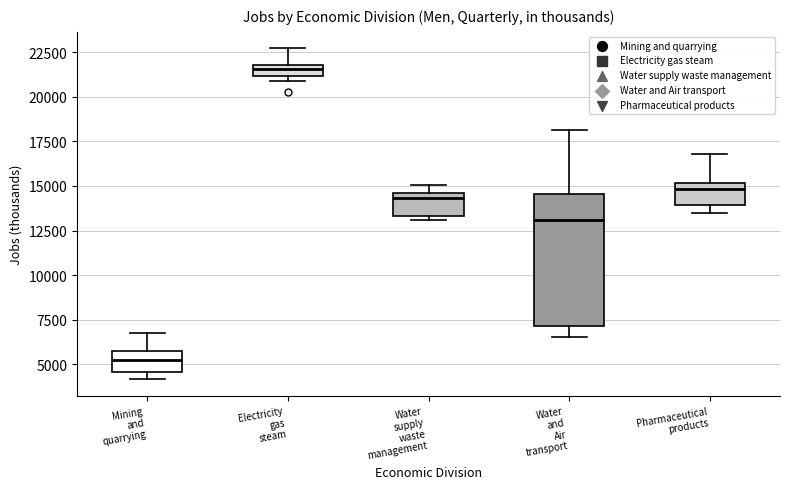

Where is the lower edge of the box for Water supply waste management on the y-axis? The values are not printed on the chart, so give them approximately, as read against the axis.

13500